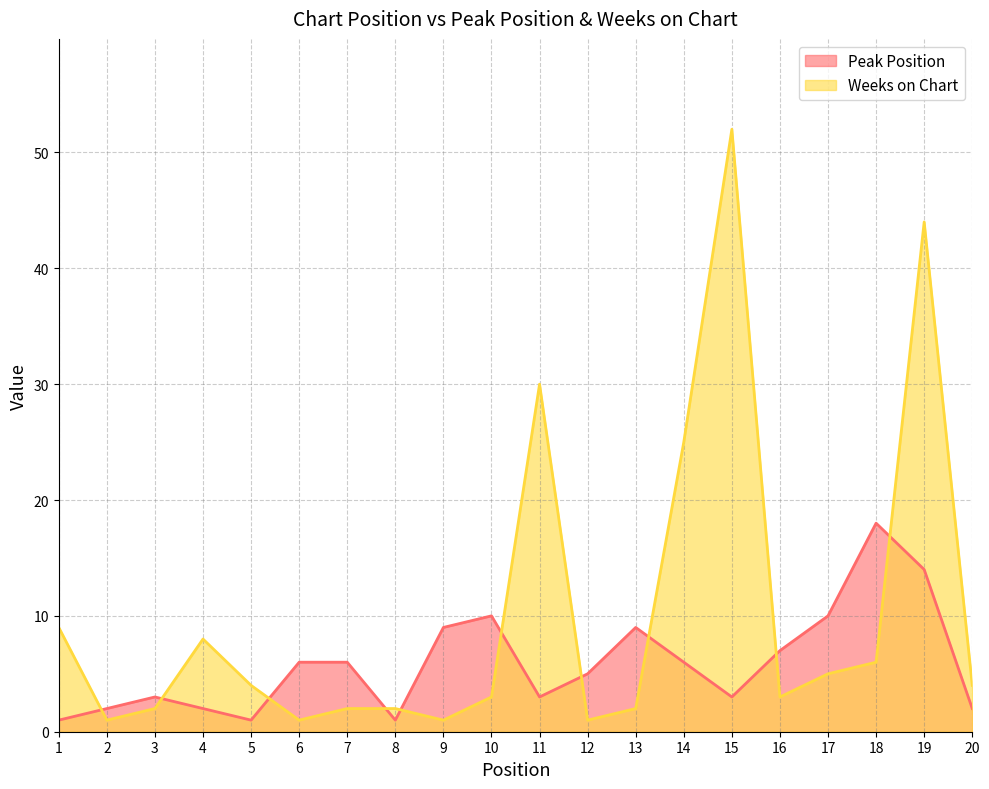

Reading left to right, extract all data points from this chart.

Peak Position: 1	2	3	2	1	6	6	1	9	10	3	5	9	6	3	7	10	18	14	2
Weeks on Chart: 9	1	2	8	4	1	2	2	1	3	30	1	2	25	52	3	5	6	44	4